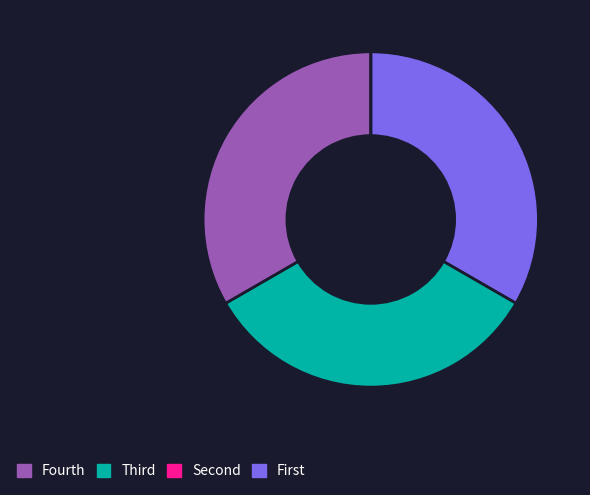

Does any single category account for the majority?

No